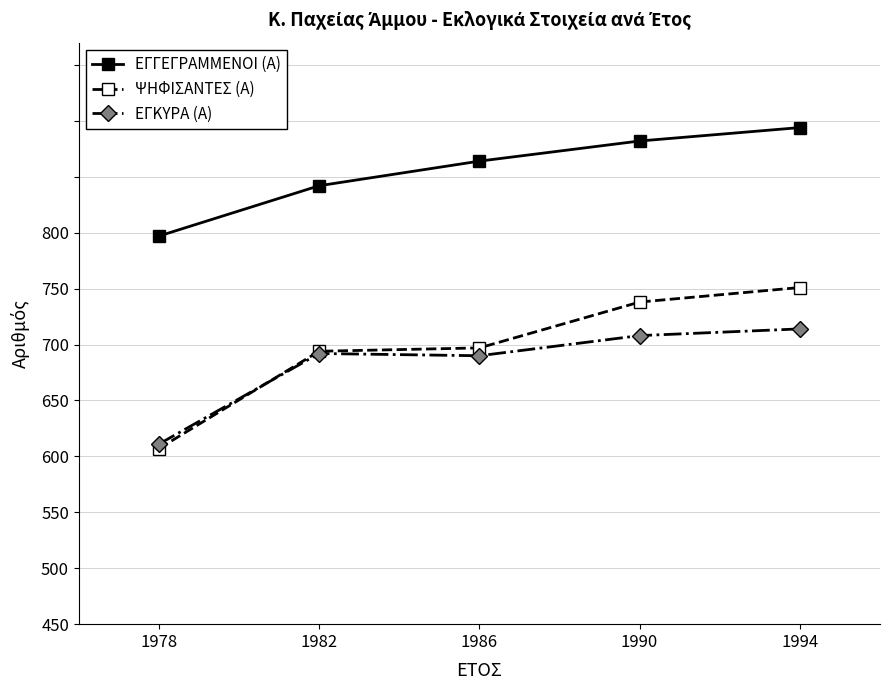

At how many categories does at least one series exceed 615?

5